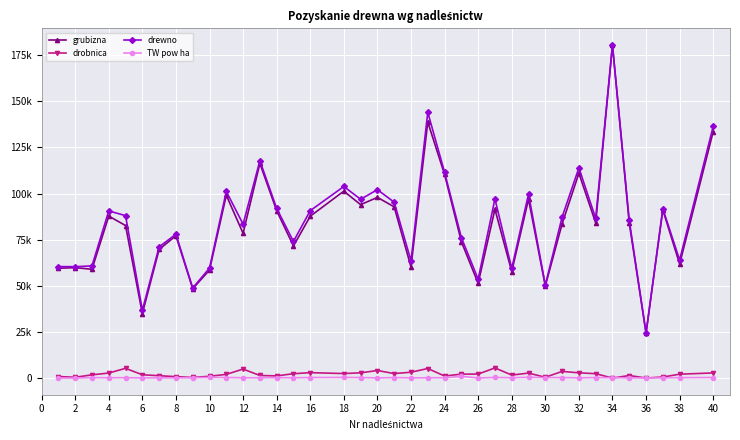

What is the difference between the second highest and minimum values in the drewno series?

119481.1